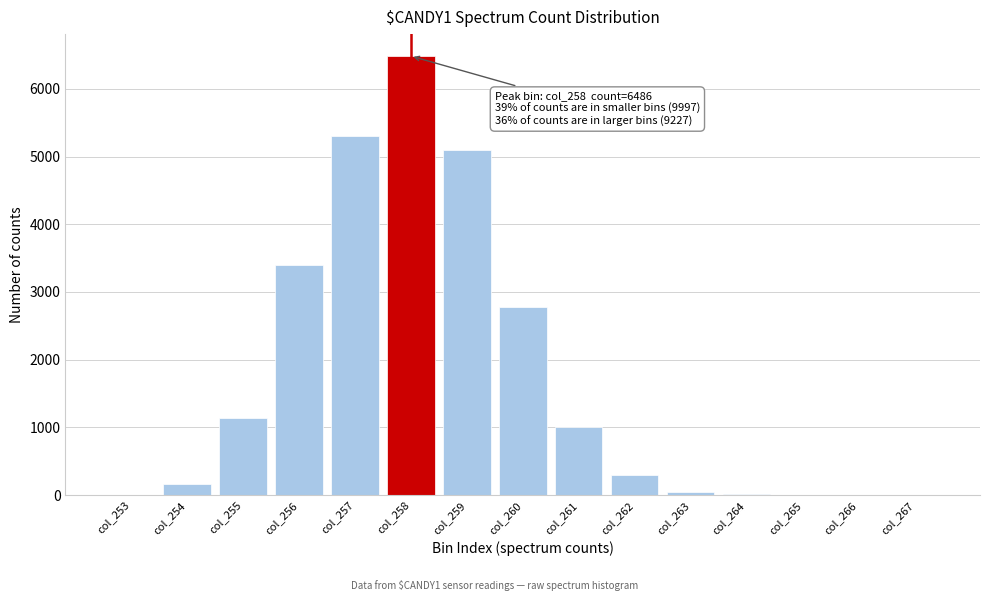

Where is the data nearest to the value 3243?

col_256